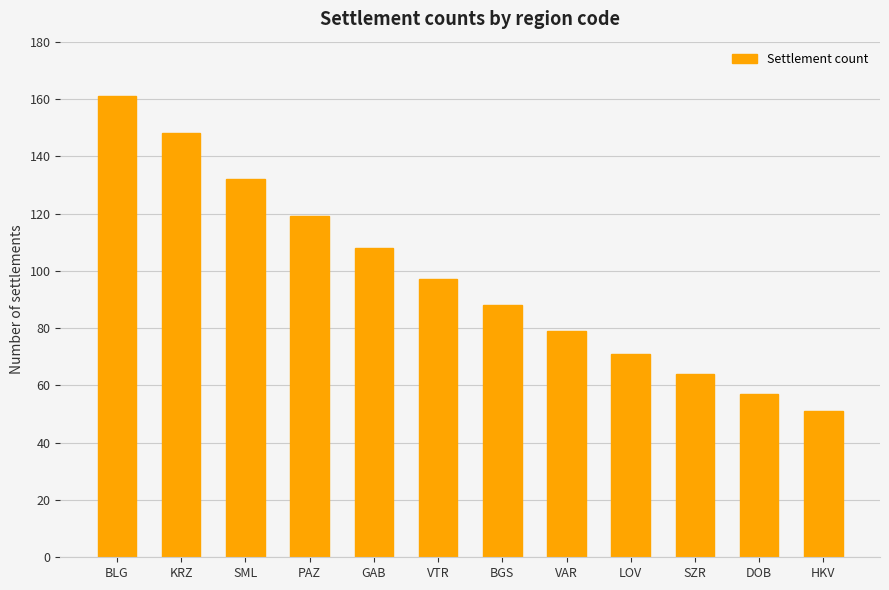

Approximately how many times larger is the value at SZR compared to HKV?

1.3